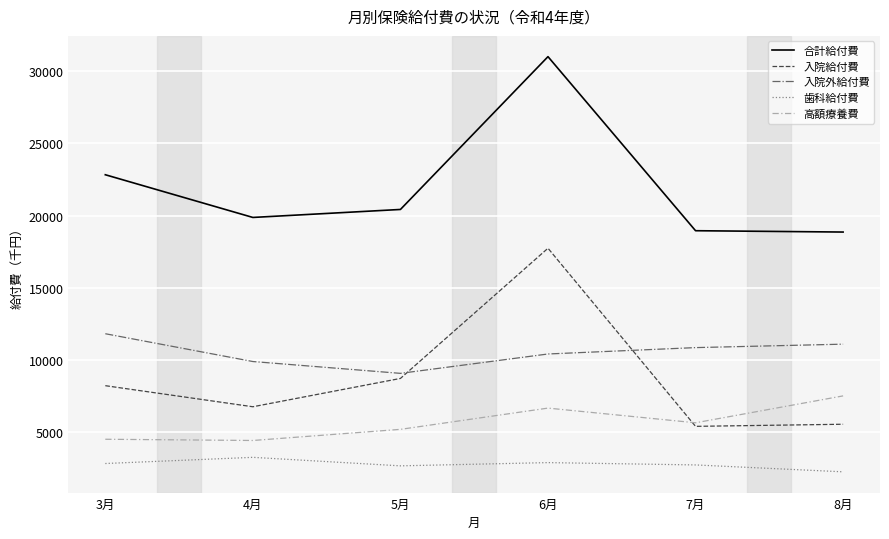

What is the highest value of the 高額療養費 series?

7499.9